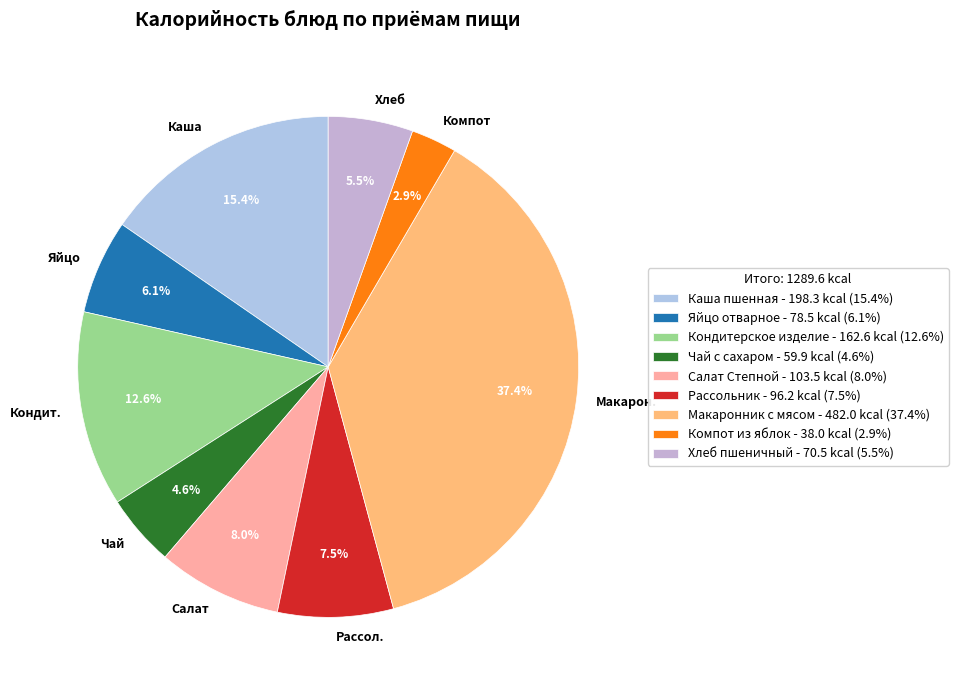

What is the largest slice in the pie chart?

Макаронник с мясом